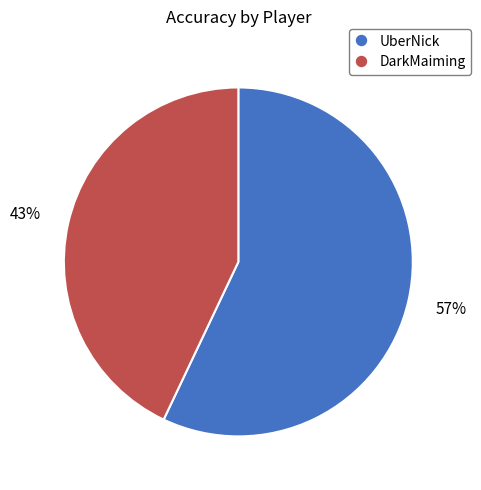

Combined, do DarkMaiming and UberNick account for over 50%?

Yes